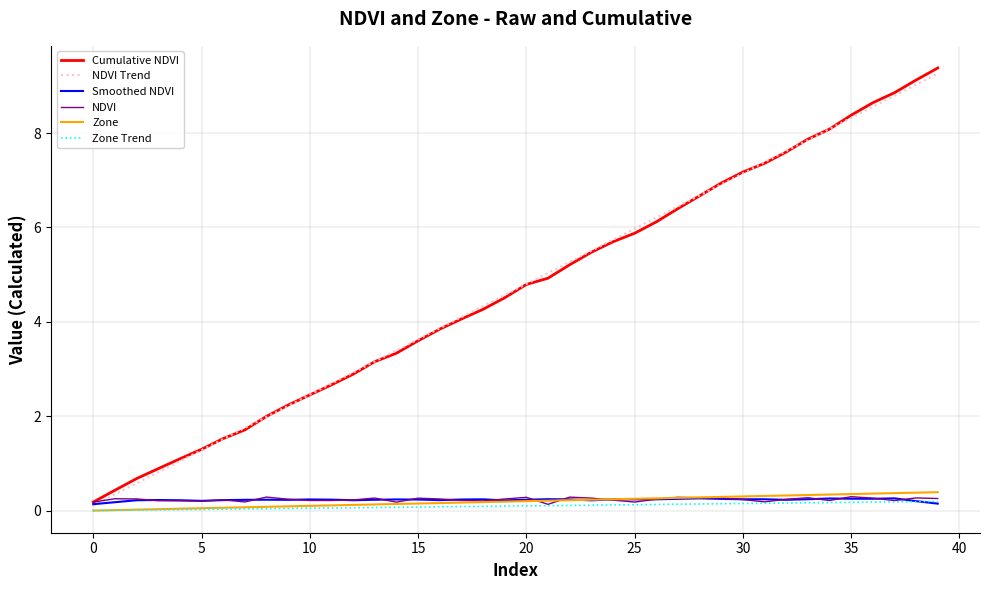

Which series has the widest spread of values?

Cumulative NDVI